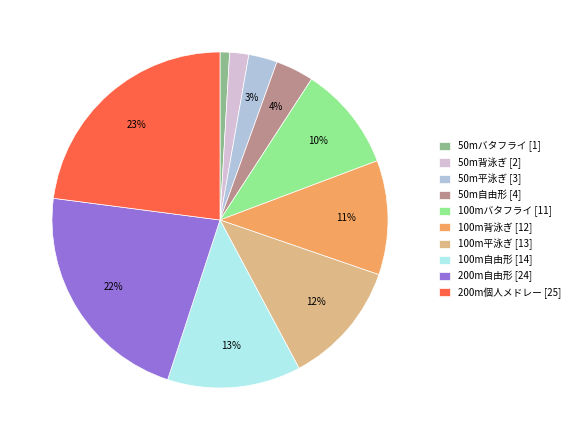

Which category has the biggest portion of the pie?

200m個人メドレー